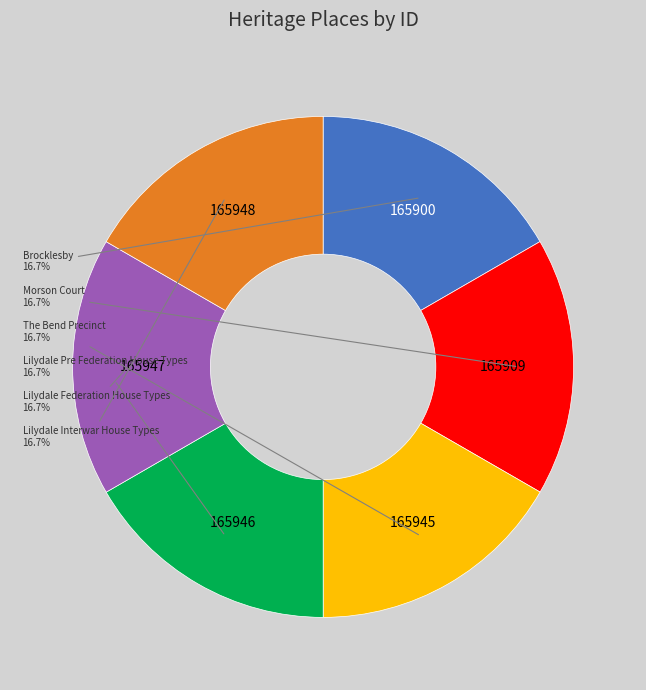

How many segments does this pie chart have?

6